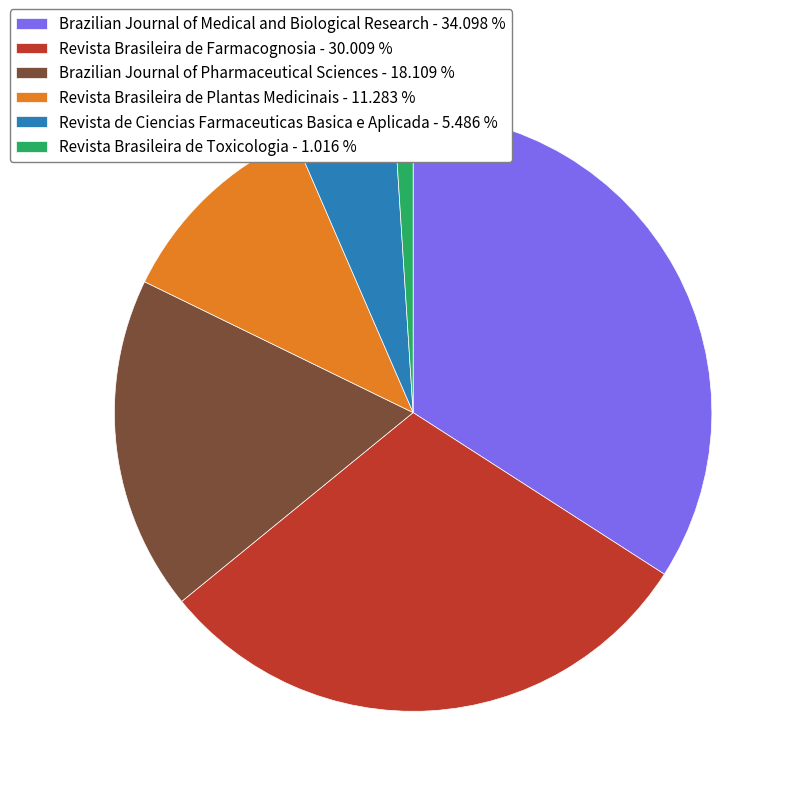

What is the ratio of the value at Brazilian Journal of Medical and Biological Research to the value at Revista de Ciencias Farmaceuticas Basica e Aplicada?

6.2